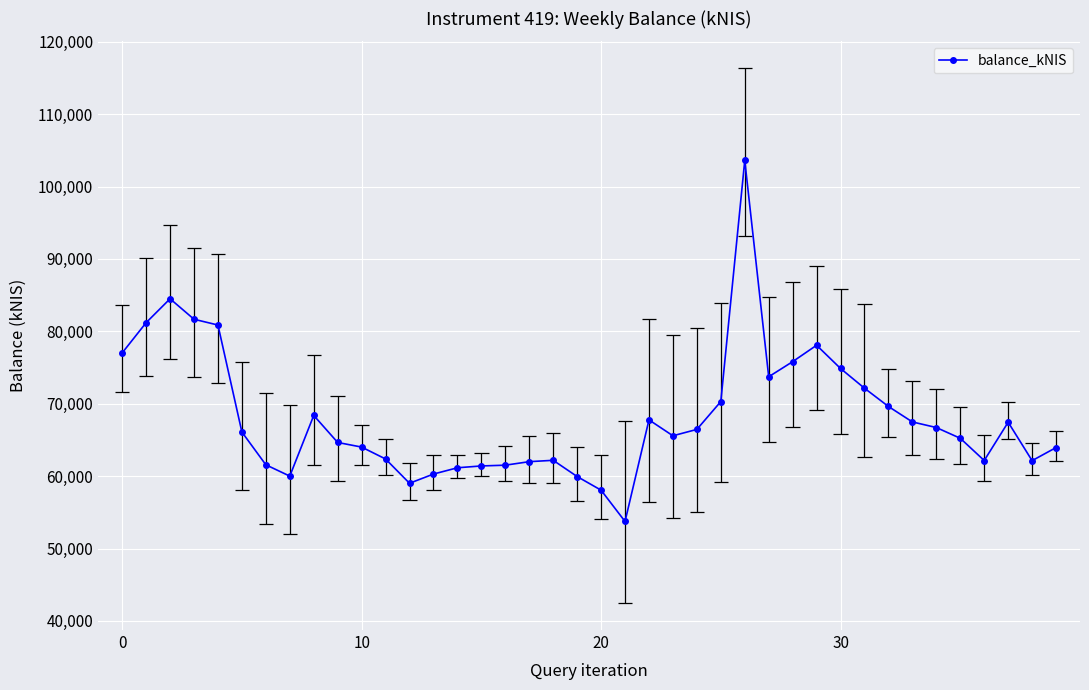

What is the label of the 11th point from the left?

10